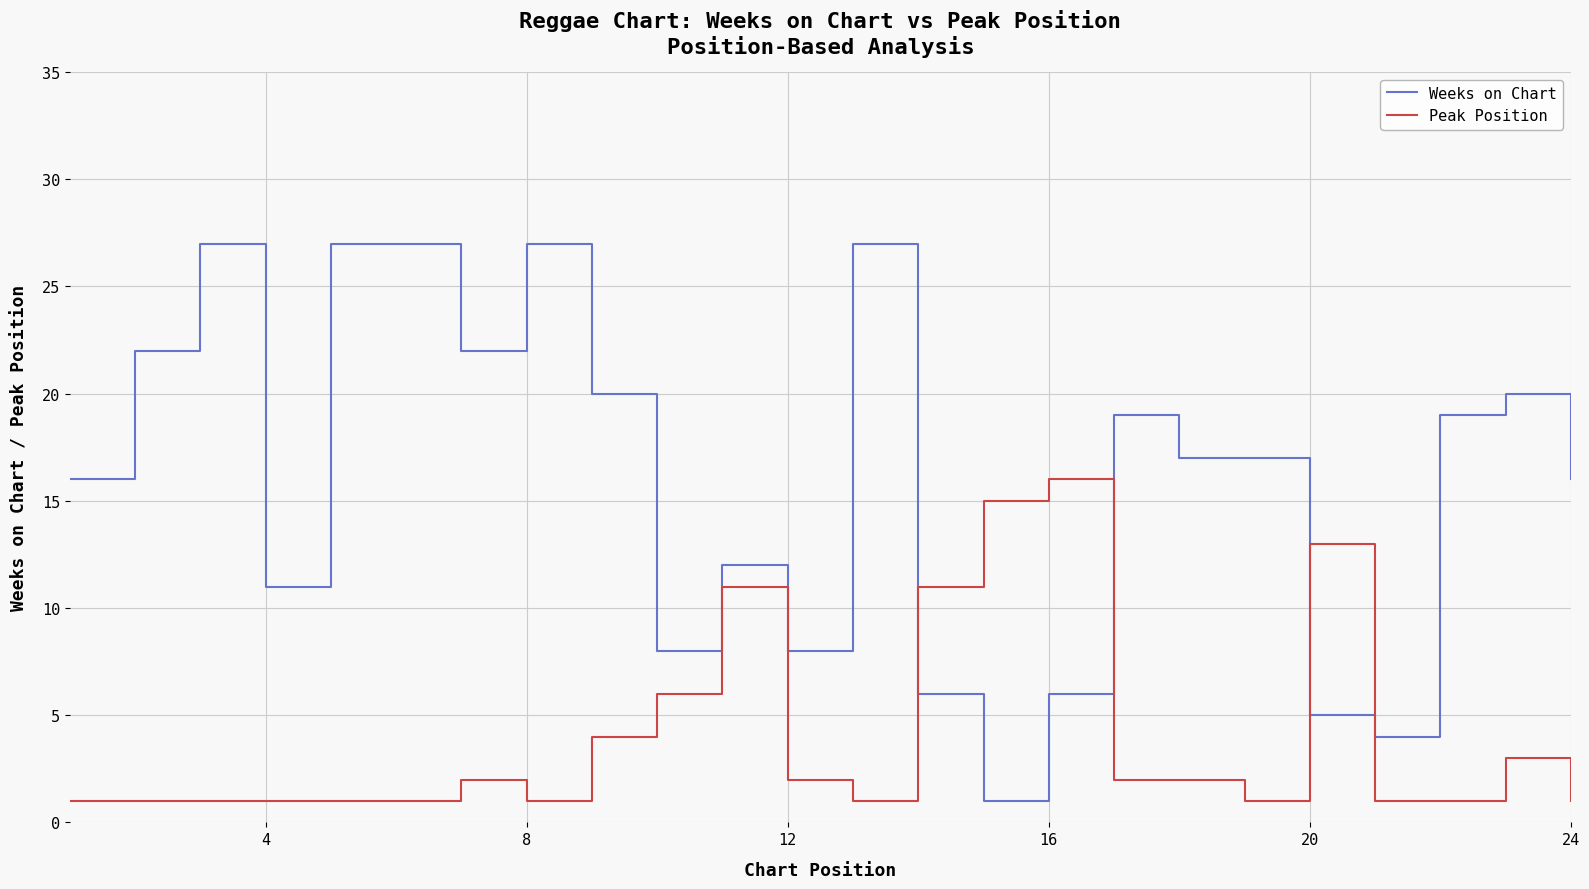

How many lines are shown in the chart?

2